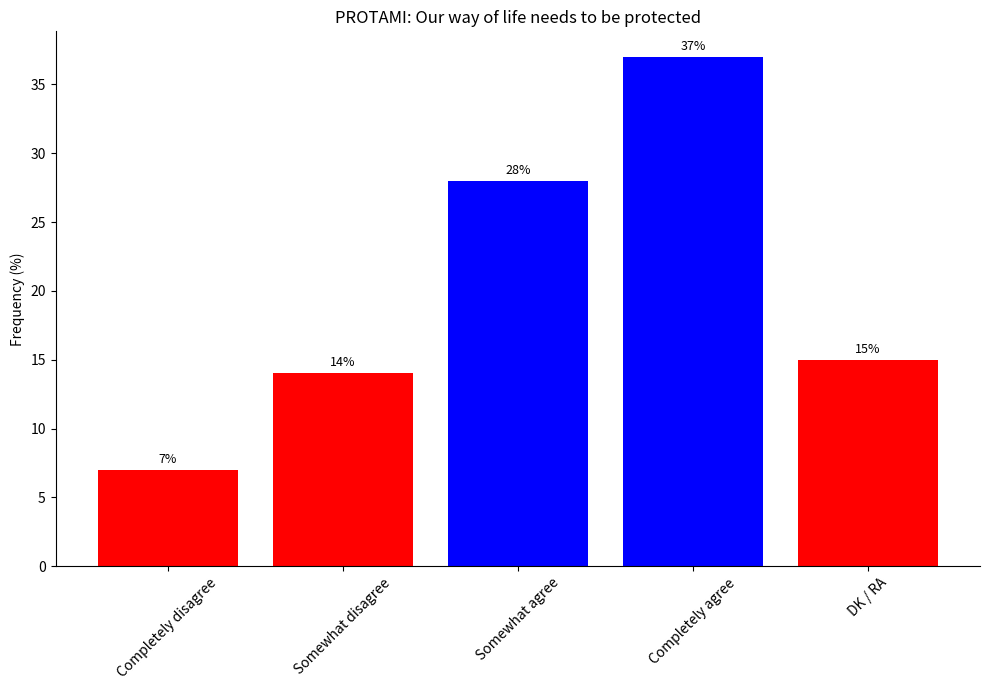

What is the average value?

20